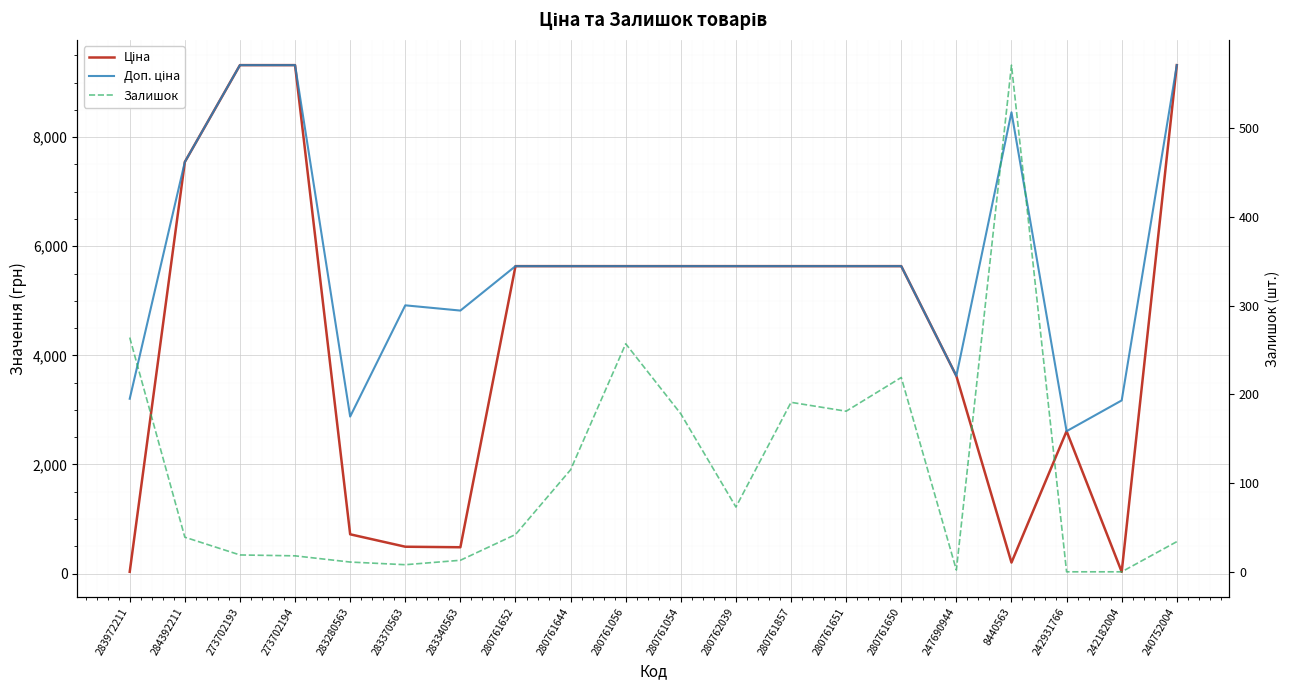

How many lines are shown in the chart?

3